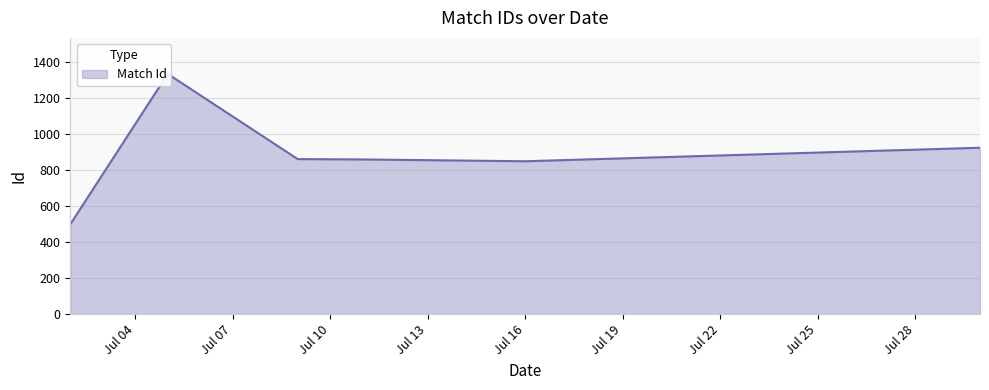

What is the approximate value at 2018-07-11, to the nearest 50?

850